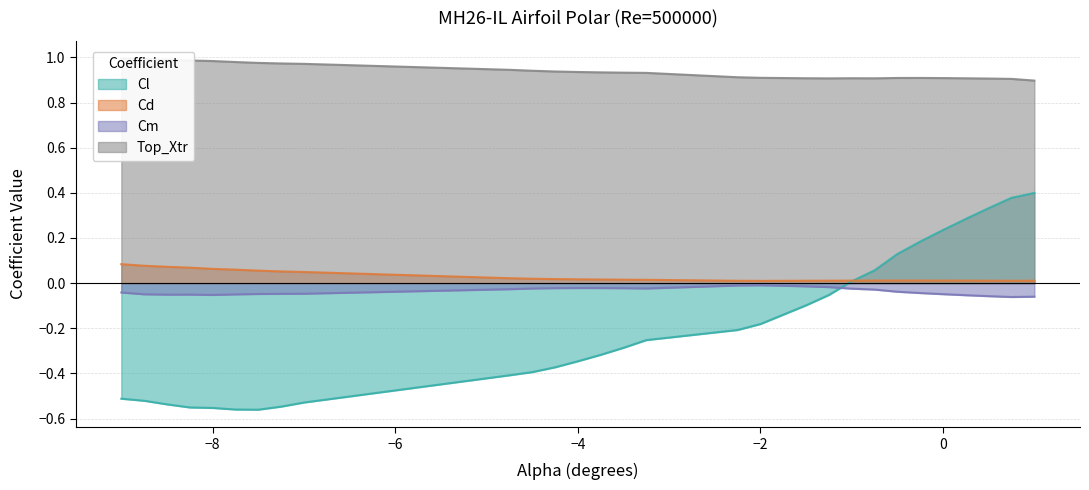

How many data points in Cl are above 0?

9